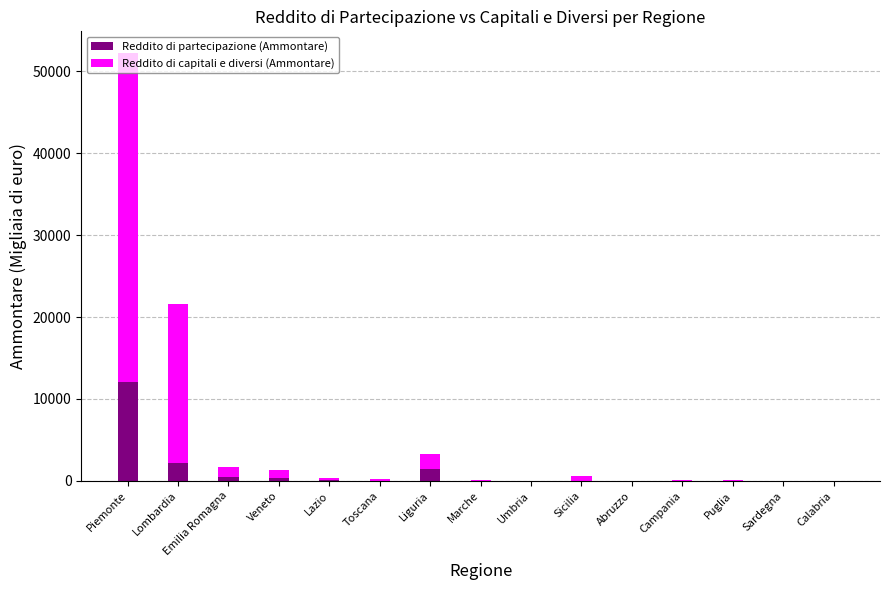

The Reddito di partecipazione (Ammontare) series shows 0 at Sardegna. True or false?

True